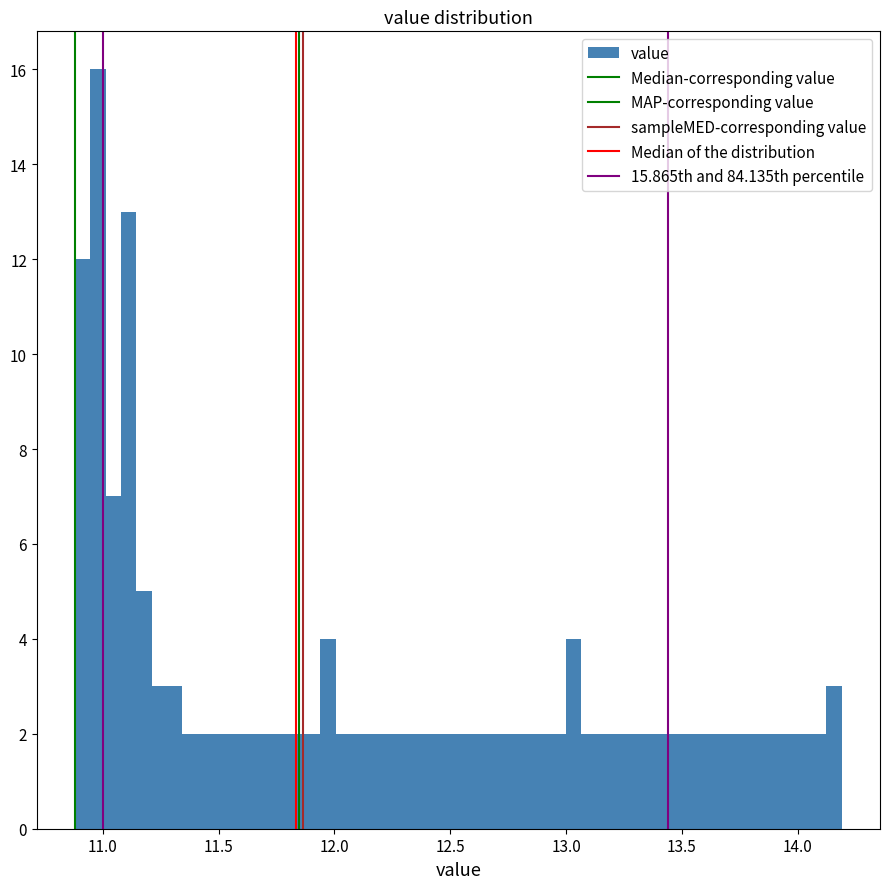

Around what value on the x-axis is the tallest bar? Give the approximate position of its centre, as read against the axis.

11.00